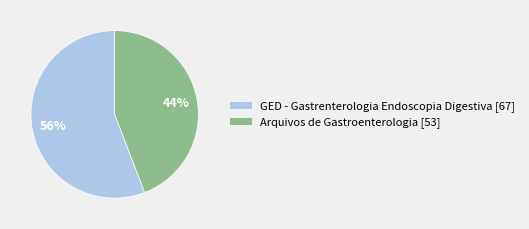

To the nearest percent, what portion does Arquivos de Gastroenterologia [53] represent?

44%